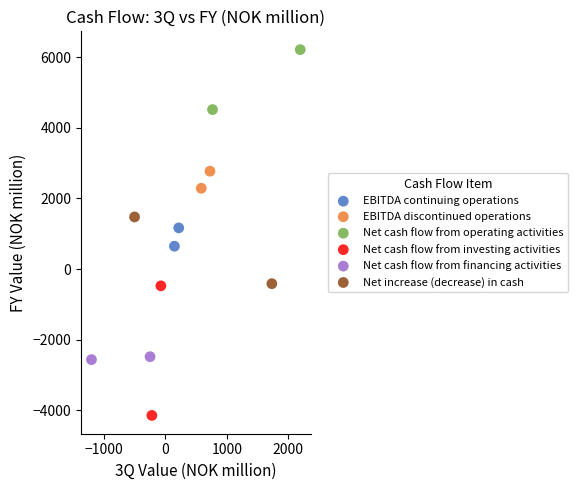

Which series has the largest Y range (max minus min)?

Net cash flow from investing activities